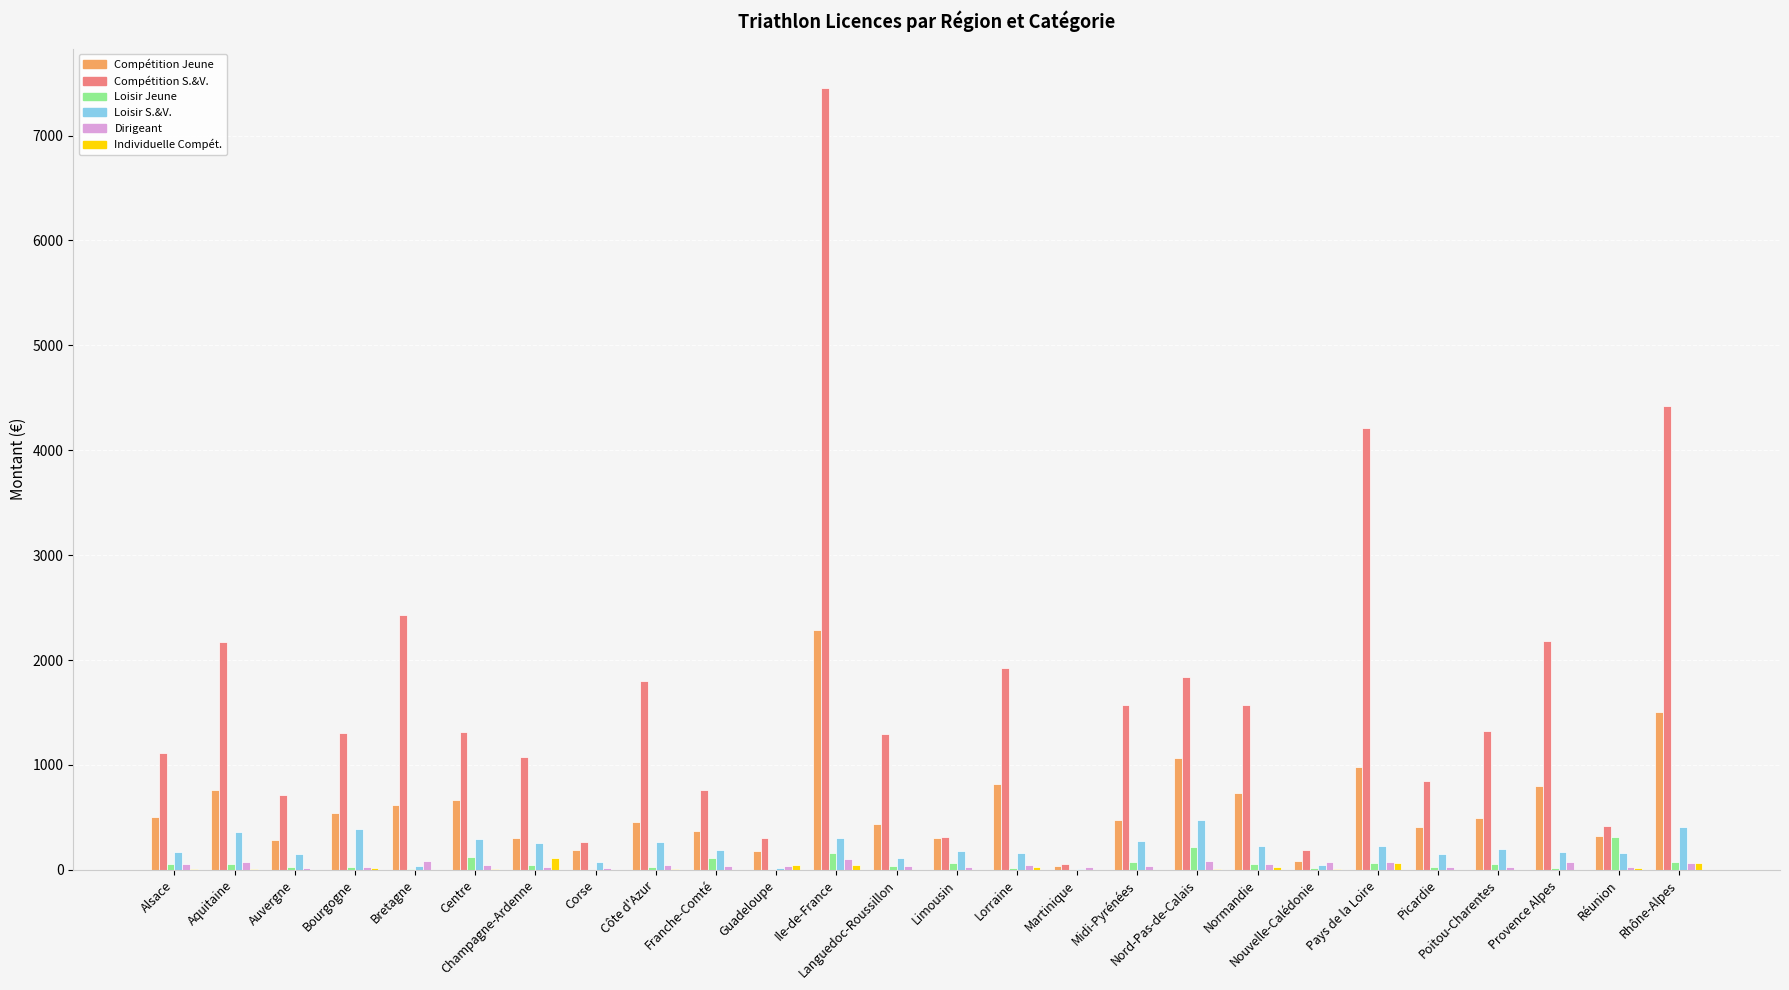

How many groups of bars are there?

26